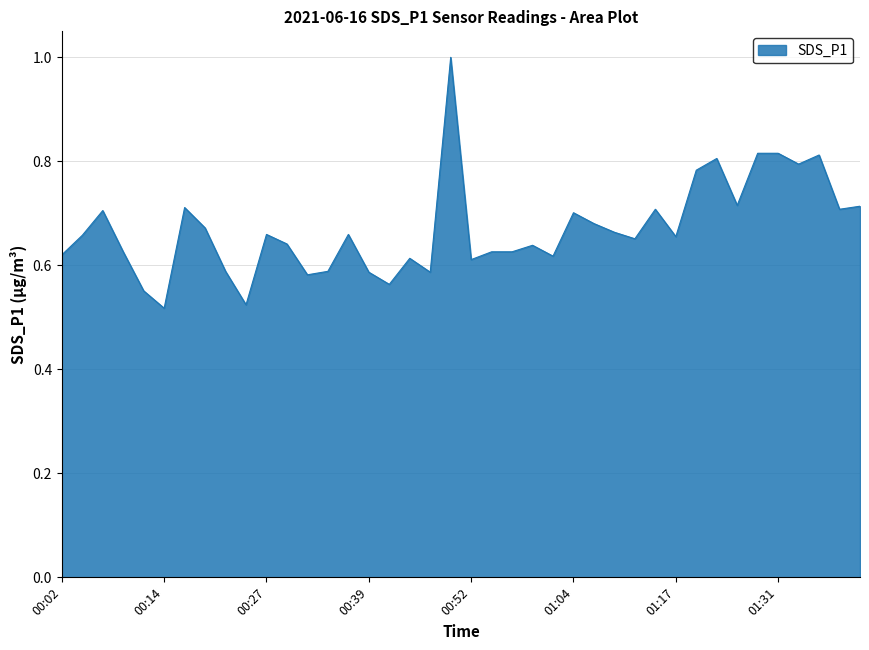

What is the difference between the second highest and second lowest values?

0.3